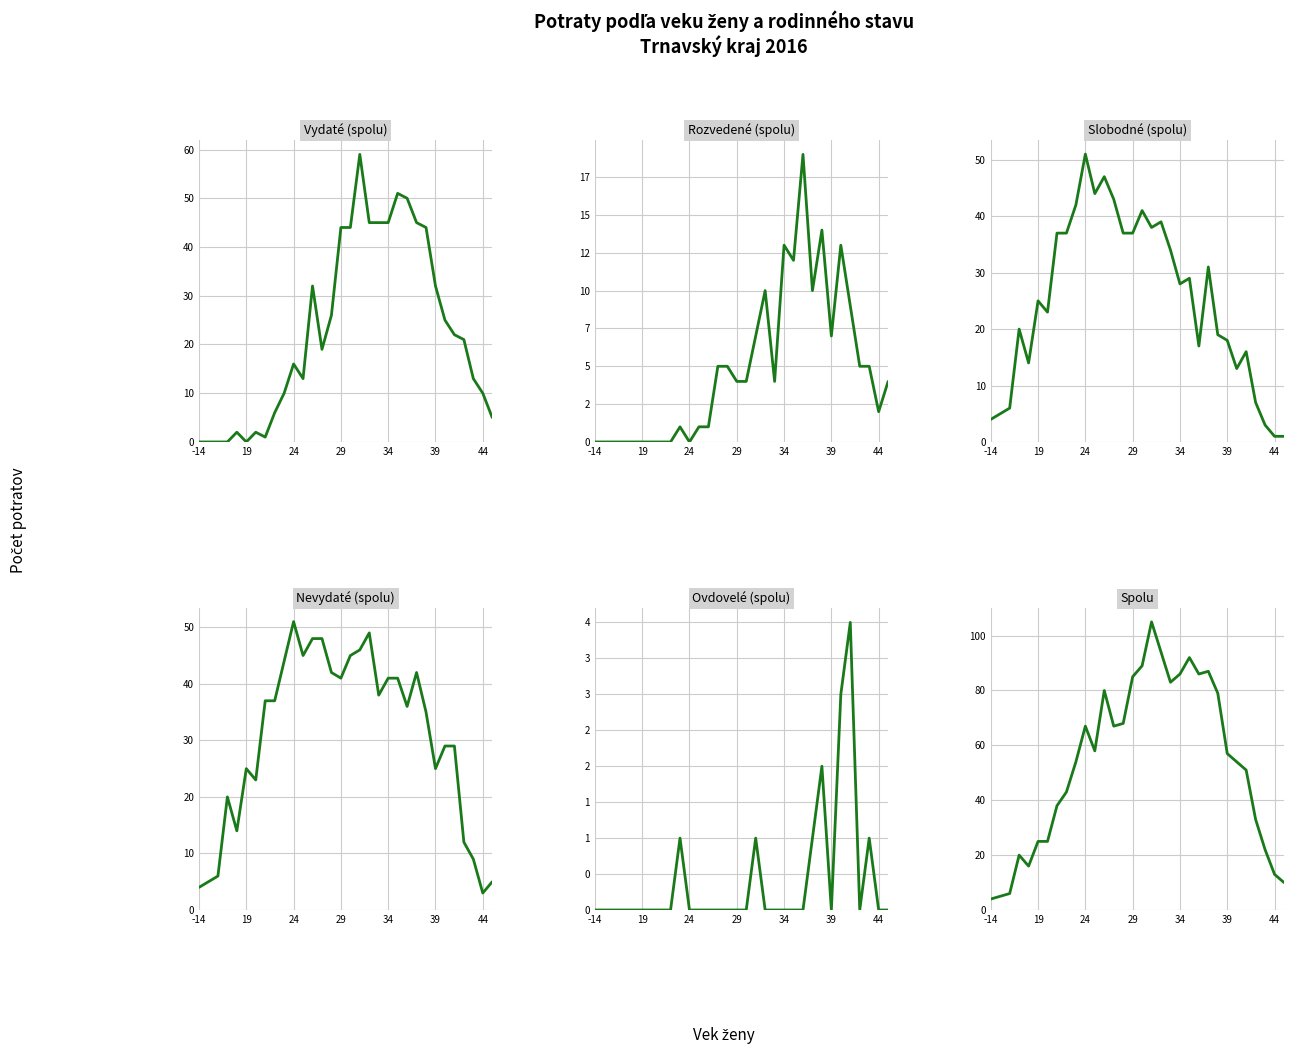

Does the chart have visible grid lines?

Yes